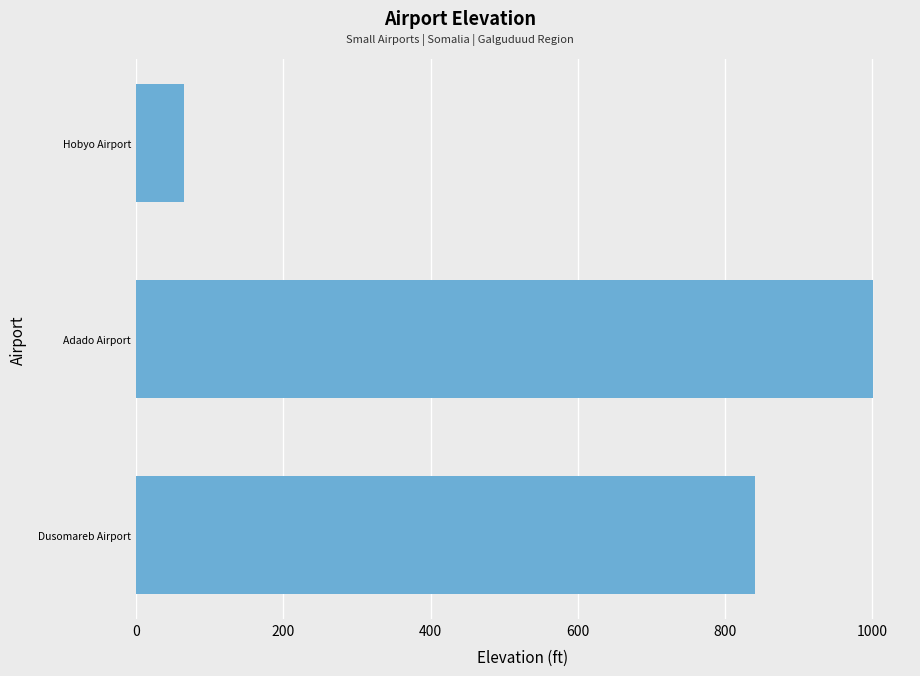

What is the difference between the maximum and minimum values?

936